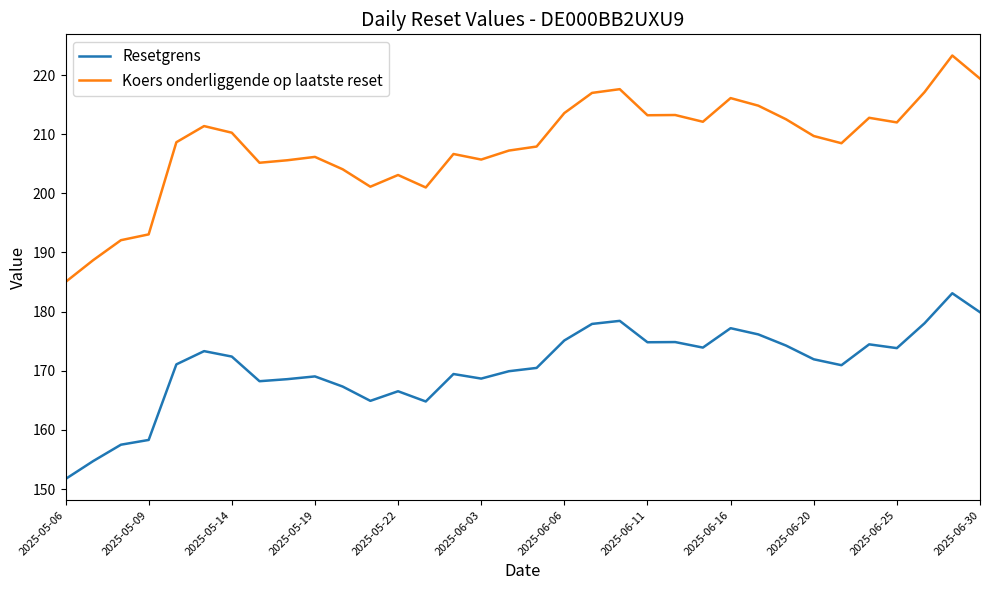

True or false: Koers onderliggende op laatste reset and Resetgrens intersect in this chart.

False